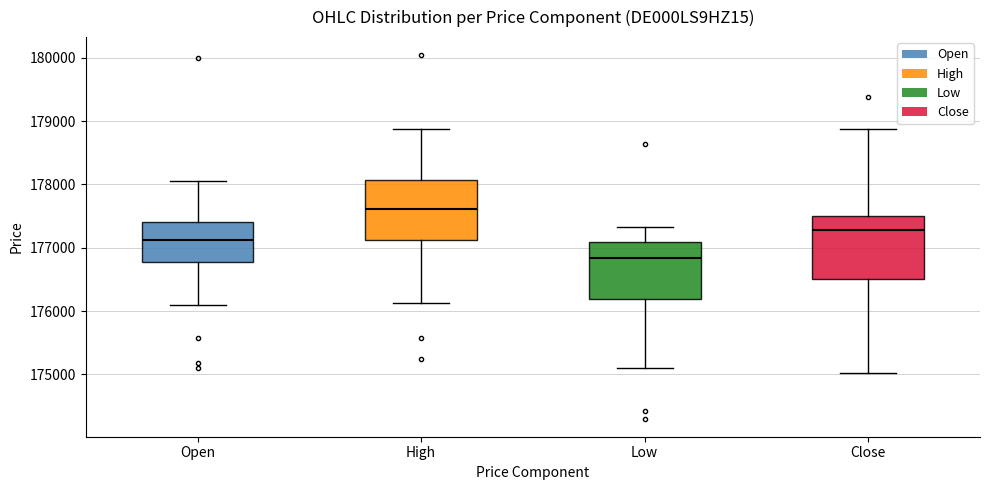

Reading left to right, transcribe this box plot: for each box, give where its median line is, the range the box spans, and where its two whiskers end, as read against the y-axis. The values are not printed on the chart, so give them approximately, as read against the axis.

Open: median 177100, box 176800 to 177400, whiskers 176100 to 178100
High: median 177600, box 177100 to 178100, whiskers 176100 to 178900
Low: median 176800, box 176200 to 177100, whiskers 175100 to 177300
Close: median 177300, box 176500 to 177500, whiskers 175000 to 178900